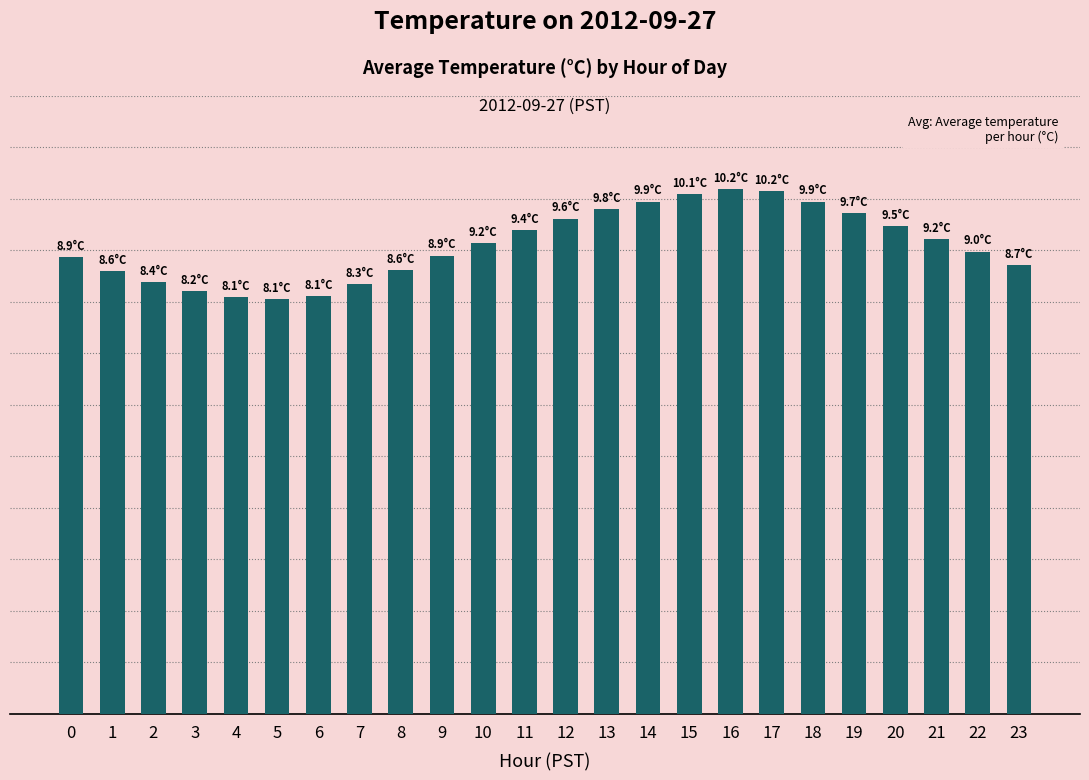

Does the chart contain any negative values?

No